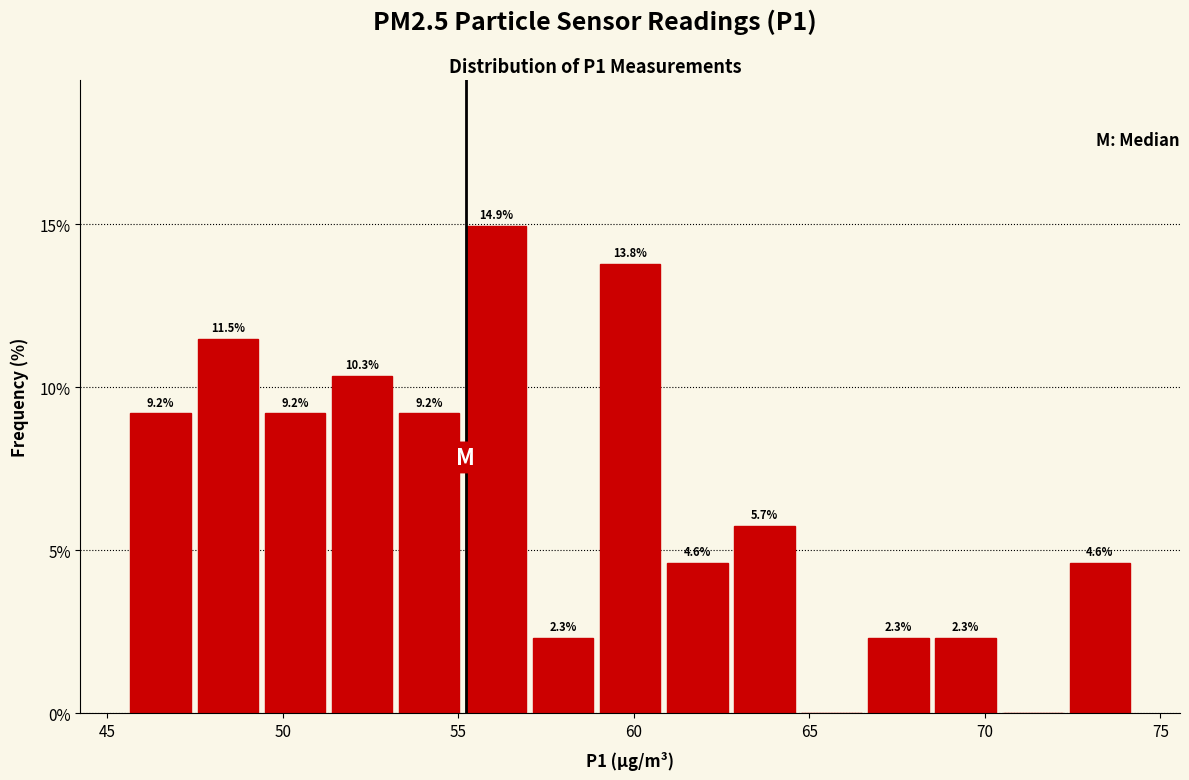

Read against the x-axis, roughly where is the centre of the tallest bar?

56.0